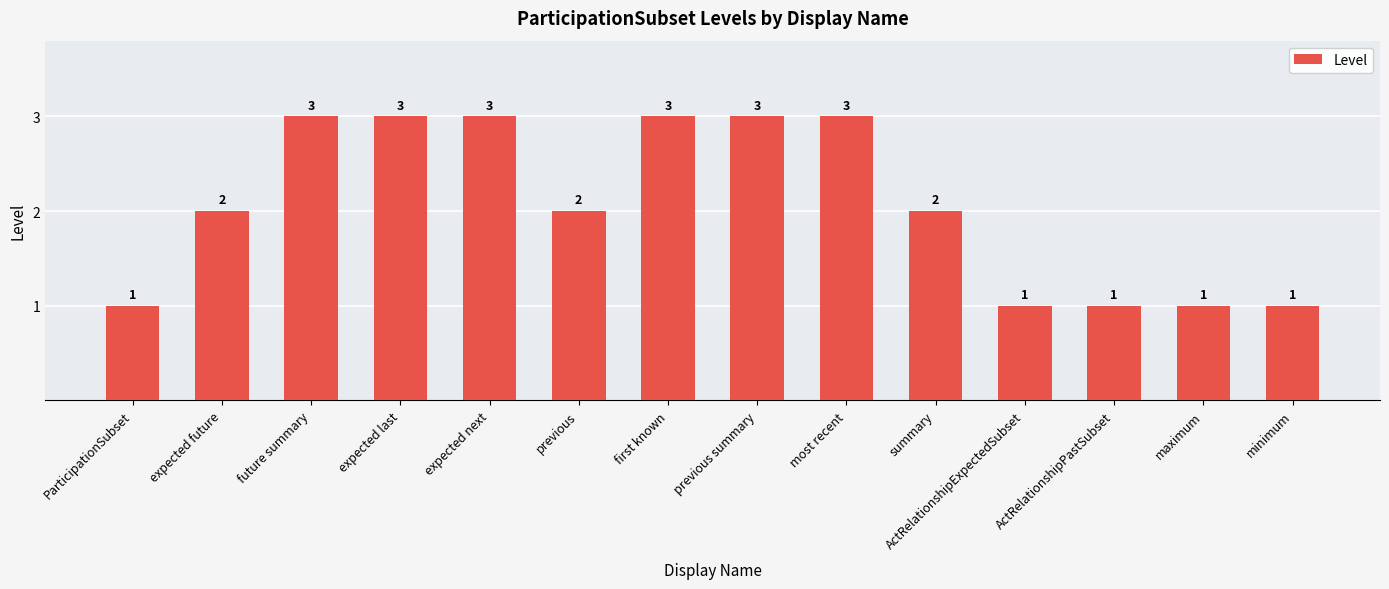

Count the values in the range 1 to 3.

14